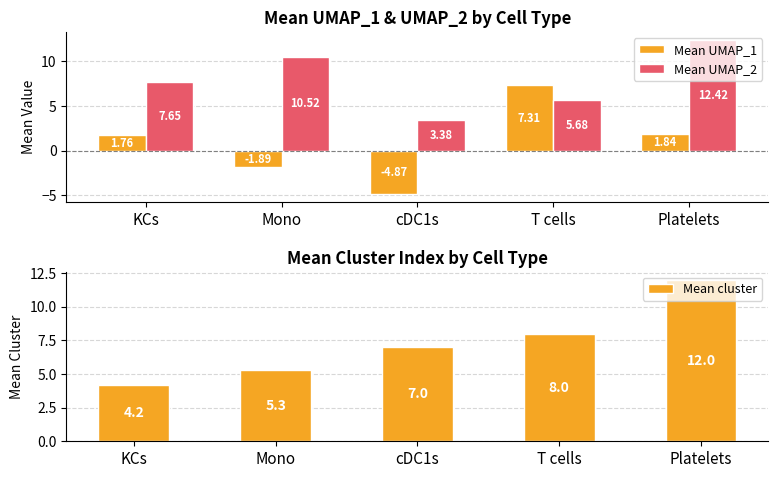

Which category has the highest value in the Mean cluster series?

Platelets